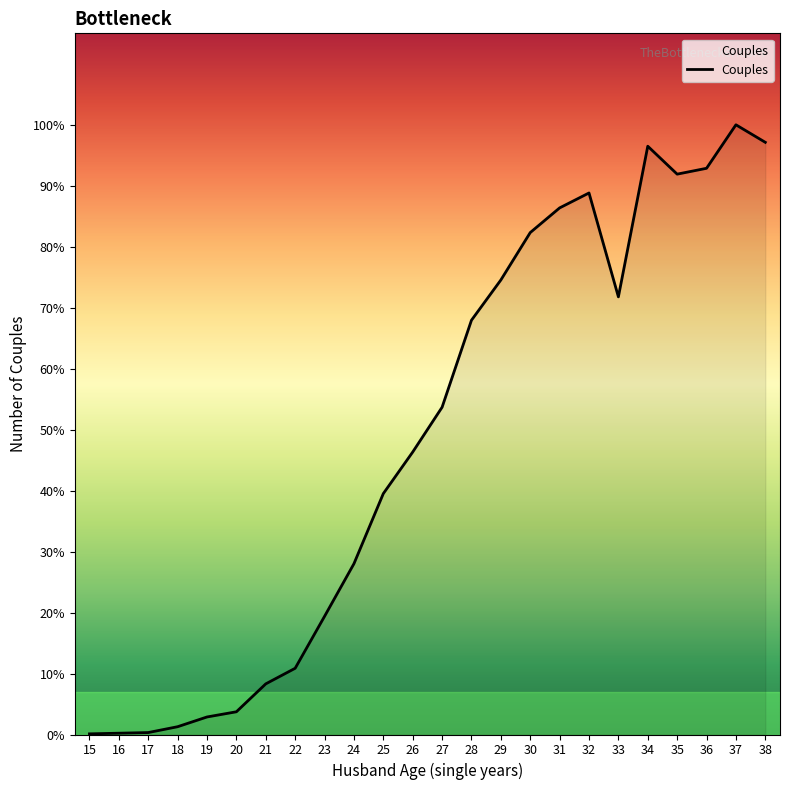

Is this an area chart (filled region under the line)?

Yes